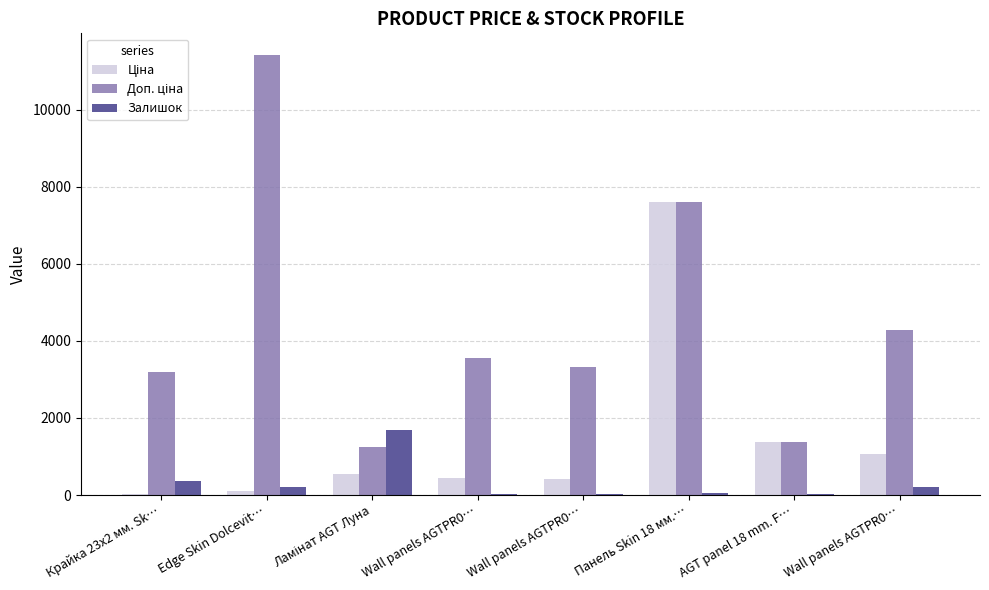

Between Edge Skin Dolcevit… and AGT panel 18 mm. F…, which is larger?

AGT panel 18 mm. F…